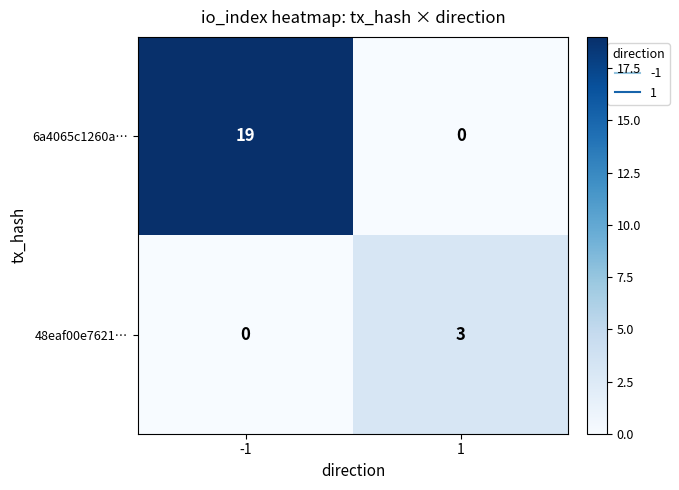

What value does the 48eaf00e7621… series have at 1?

3